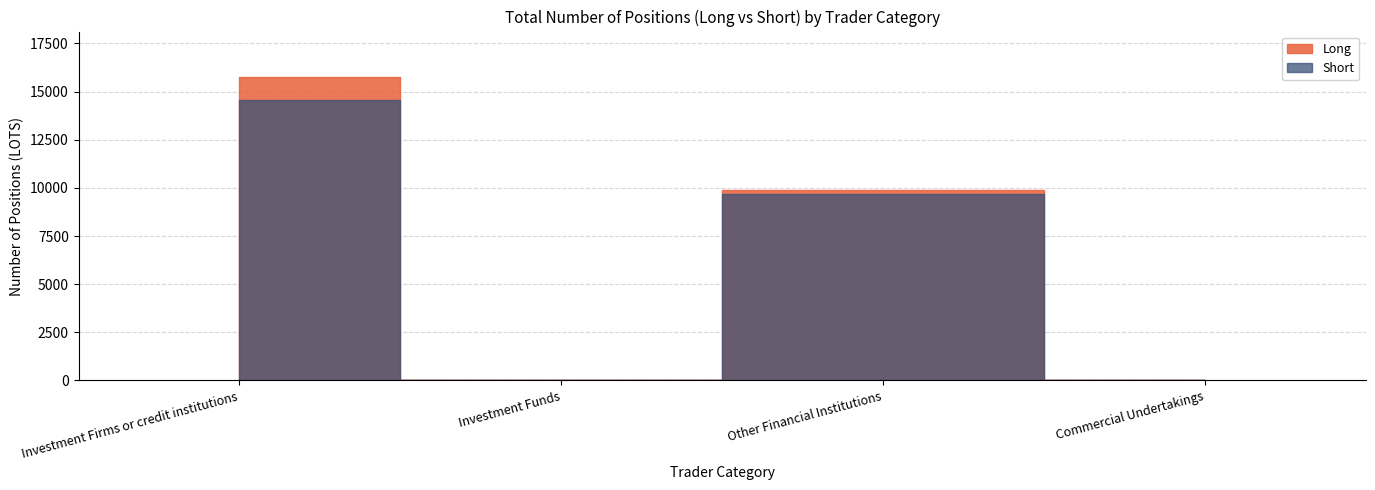

How many distinct data groups are displayed?

2